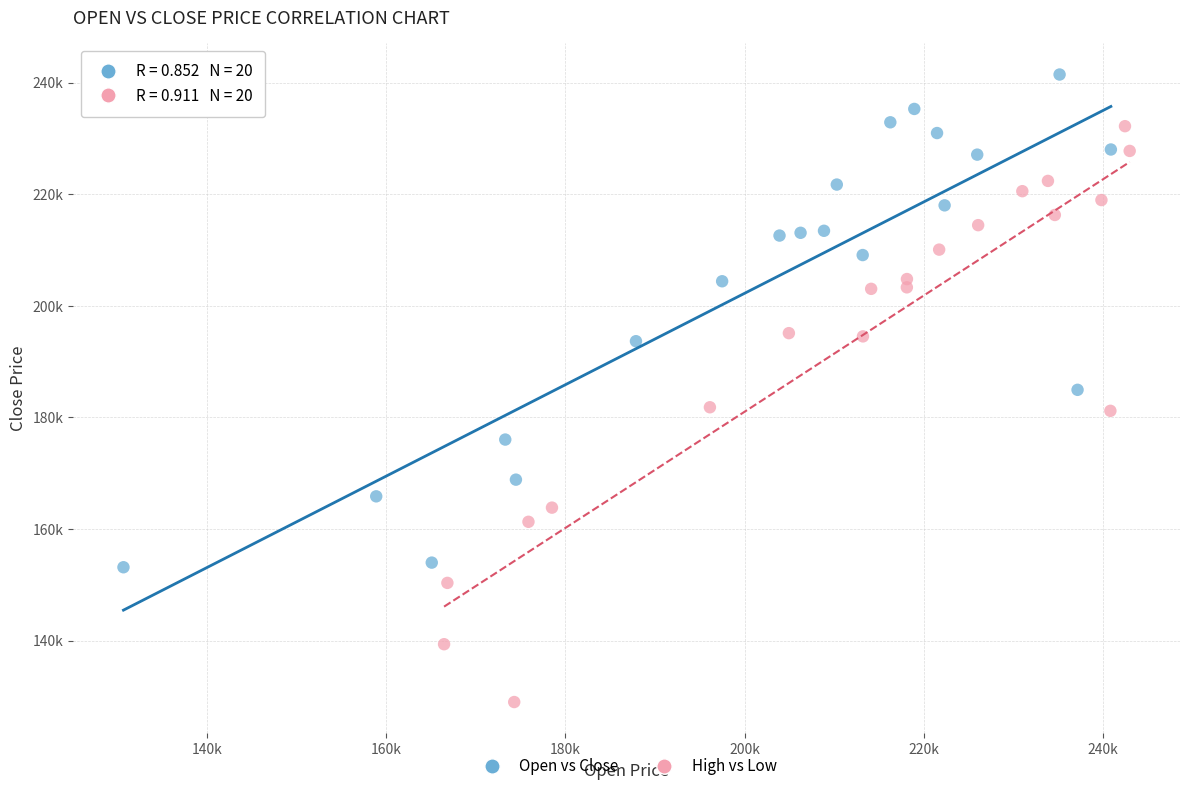

Which series reaches the maximum Y coordinate?

Open vs Close